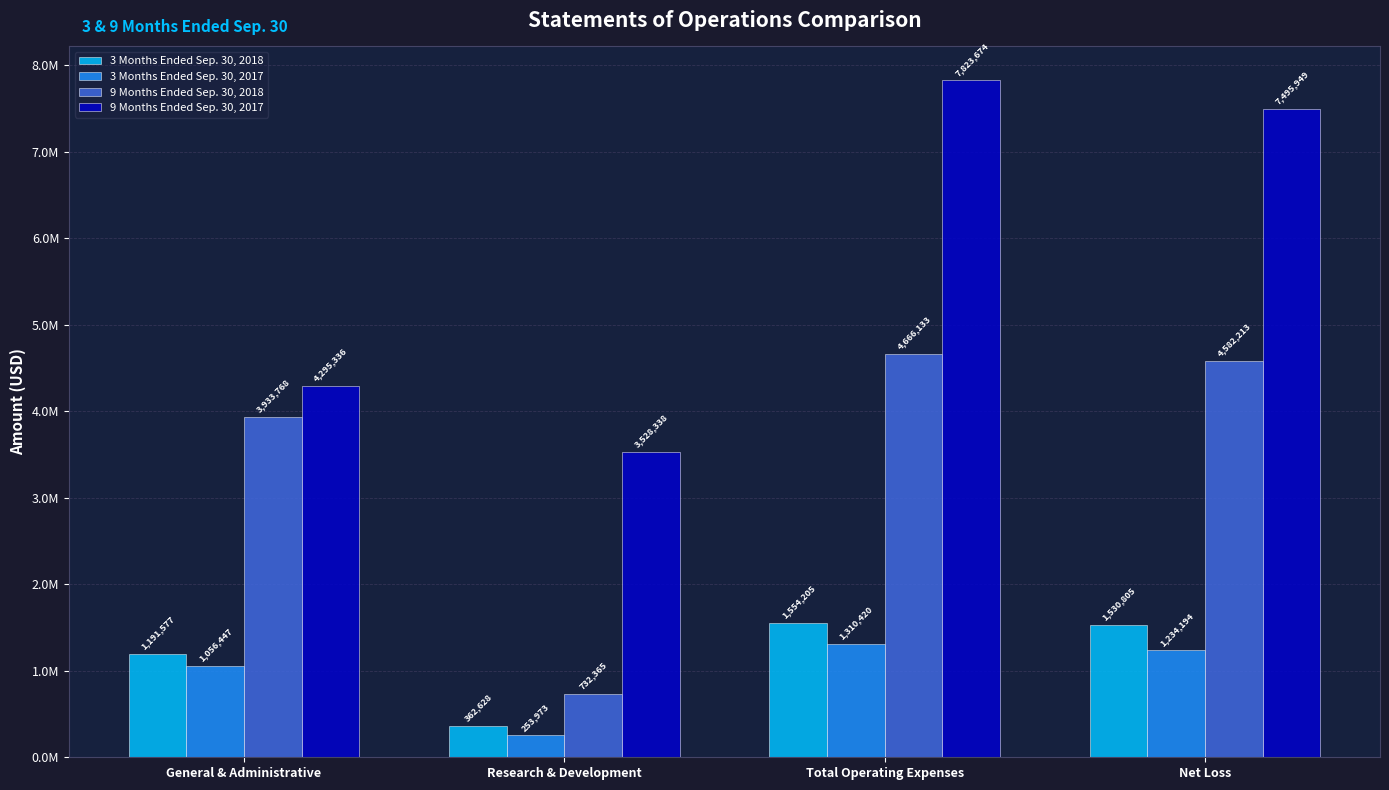

What is the sum of all 9 Months Ended Sep. 30, 2018 values?

13914479